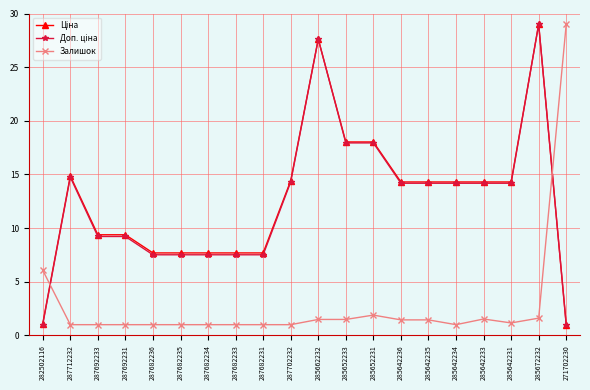

What is the spread (max minus min) of values at 285652231?

16.1